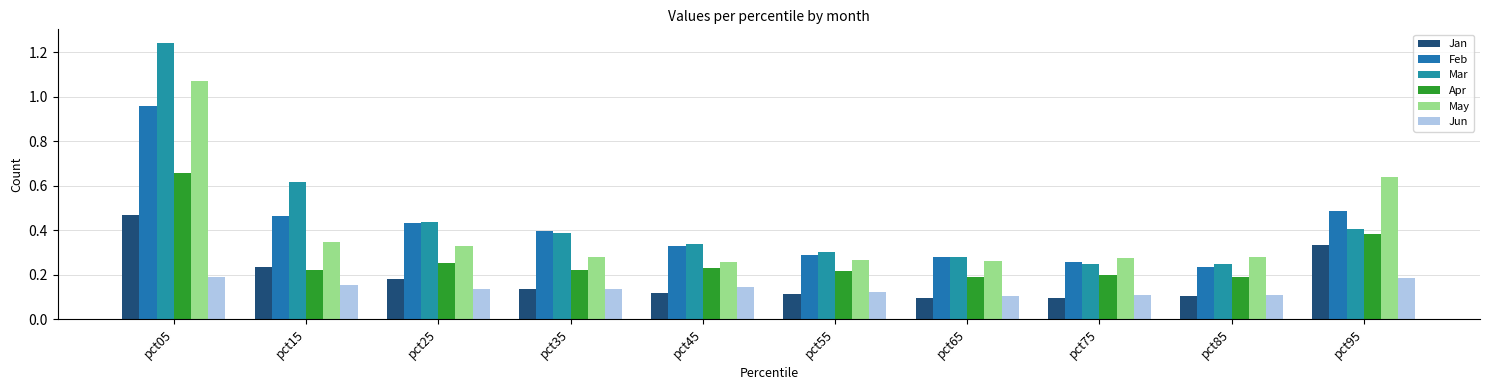

What is the smallest value displayed?

0.1